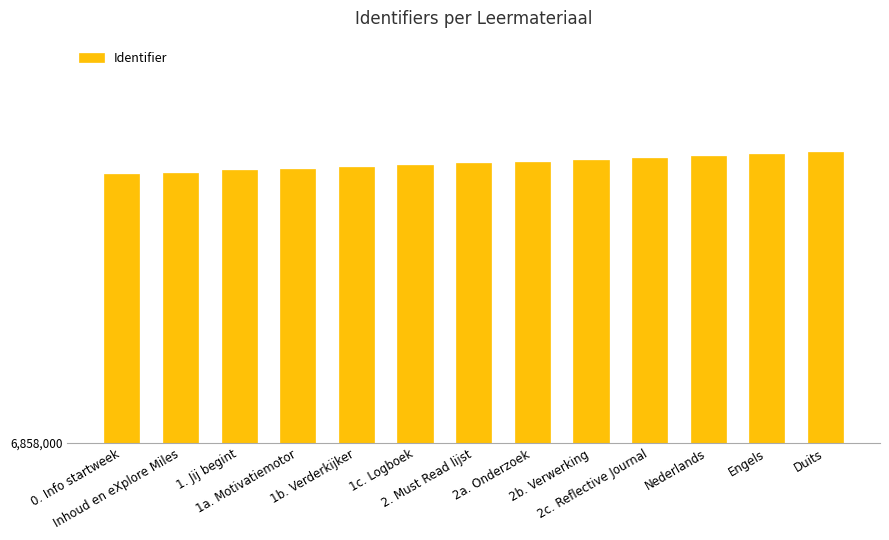

What is the change in value from 2a. Onderzoek to Nederlands?

+6